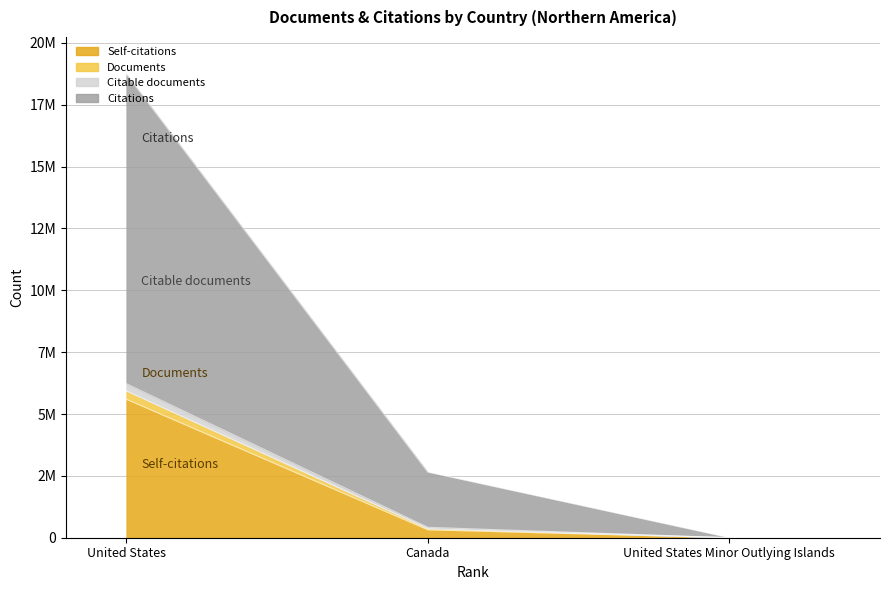

What is the label of the 2nd point from the left?

Canada